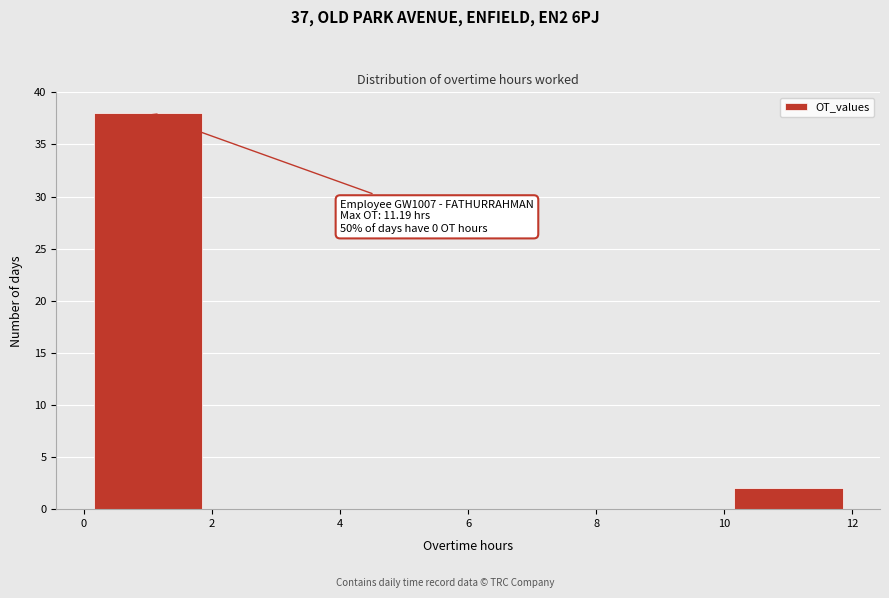

Over which range of the x-axis is the bar tallest?

0 to 2